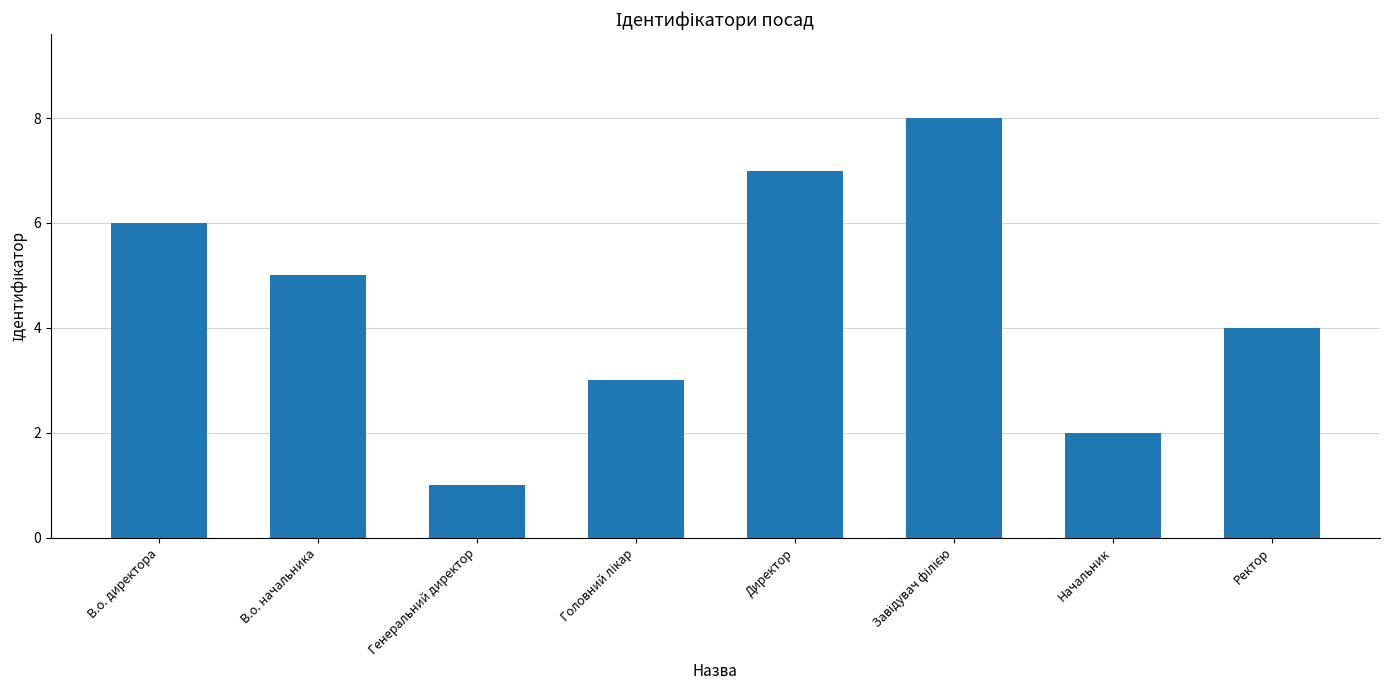

The value at Начальник is 4. True or false?

False